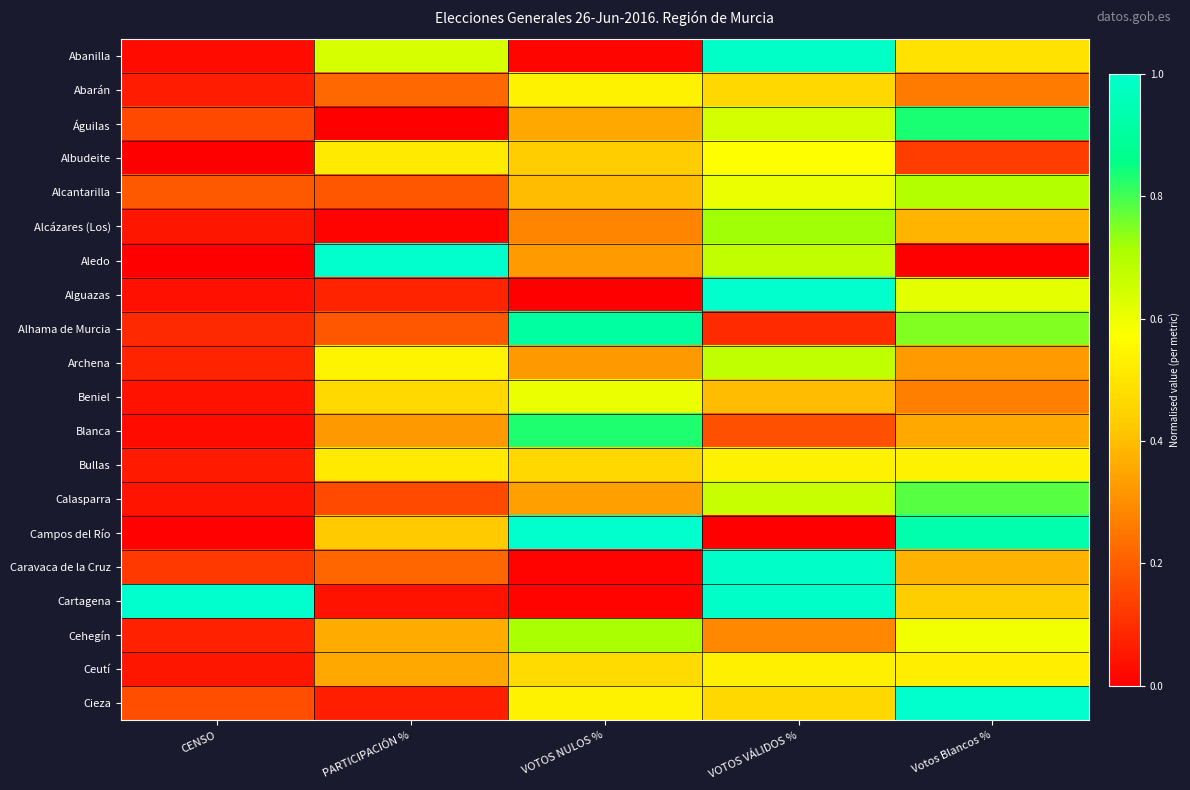

Which category has the highest value across all series?

PARTICIPACIÓN %